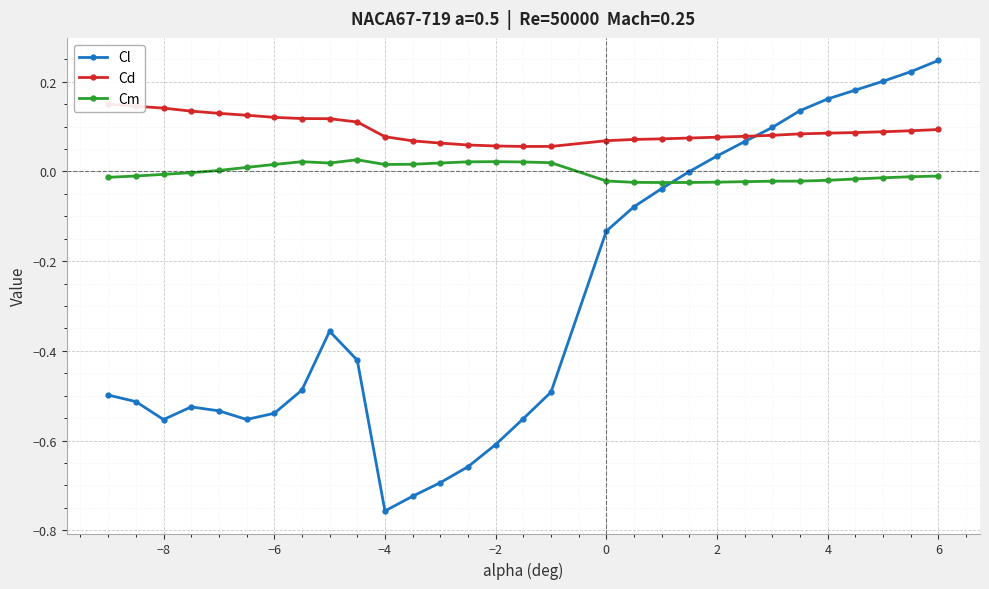

What is the difference between the maximum and minimum values in the Cl series?

1.0